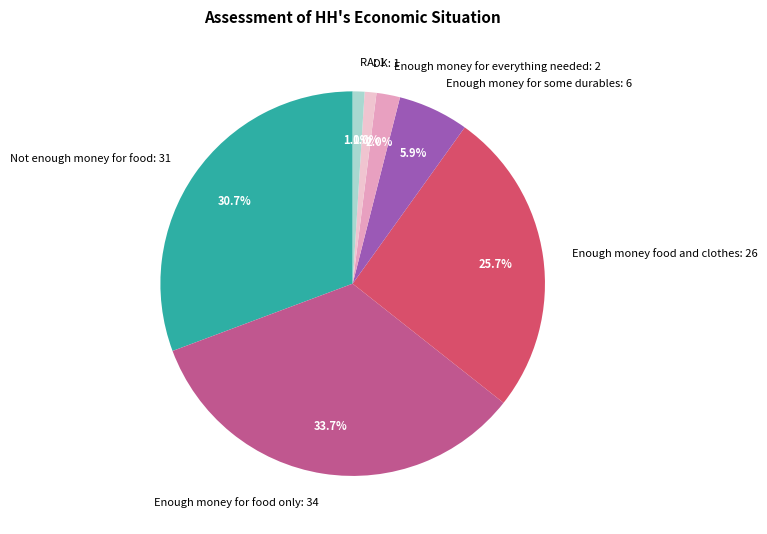

Between Enough money food and clothes and RA, which is larger?

Enough money food and clothes